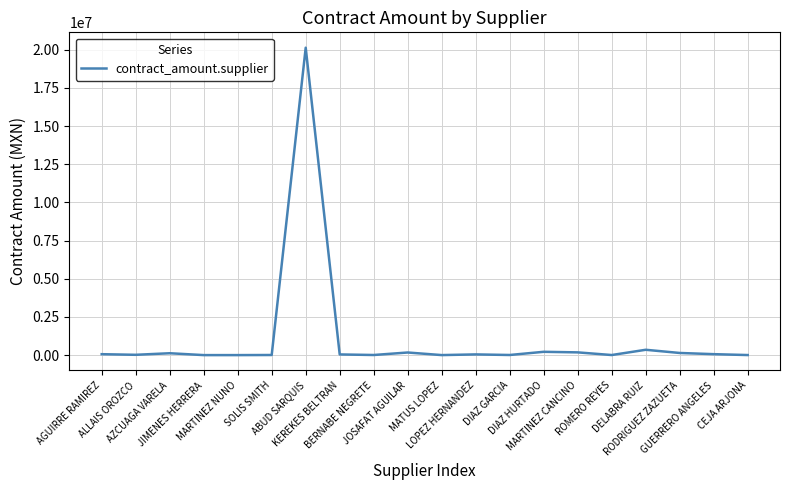

What is the difference between the maximum and minimum values?

20132682.0